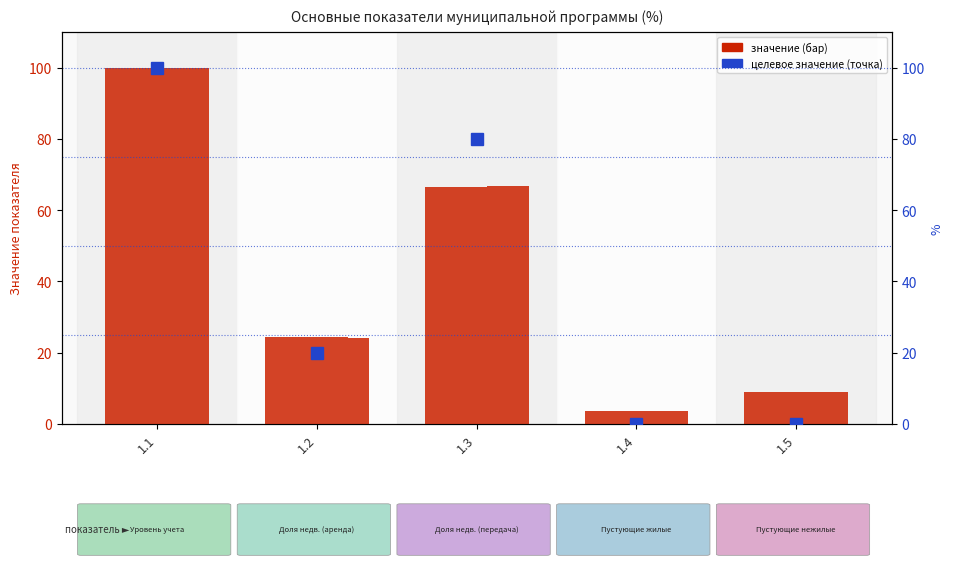

Reading left to right, transcribe all the data shown in this chart.

Базовое значение: 1.1=100.0	1.2=24.4	1.3=66.5	1.4=3.6	1.5=9.1
Целевое значение: 1.1=100.0	1.2=20.0	1.3=80.0	1.4=0.0	1.5=0.0